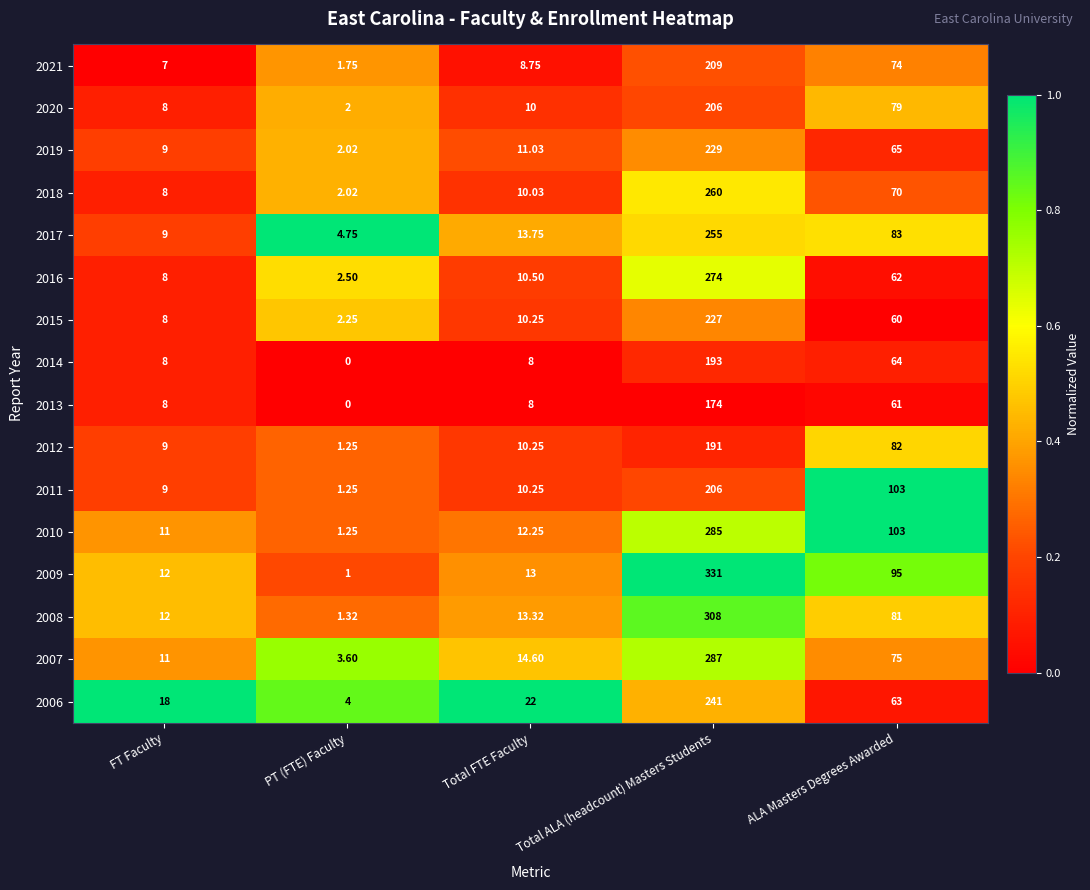

List the labels in order of 2012 value, smallest first.

PT (FTE) Faculty, FT Faculty, Total FTE Faculty, ALA Masters Degrees Awarded, Total ALA (headcount) Masters Students